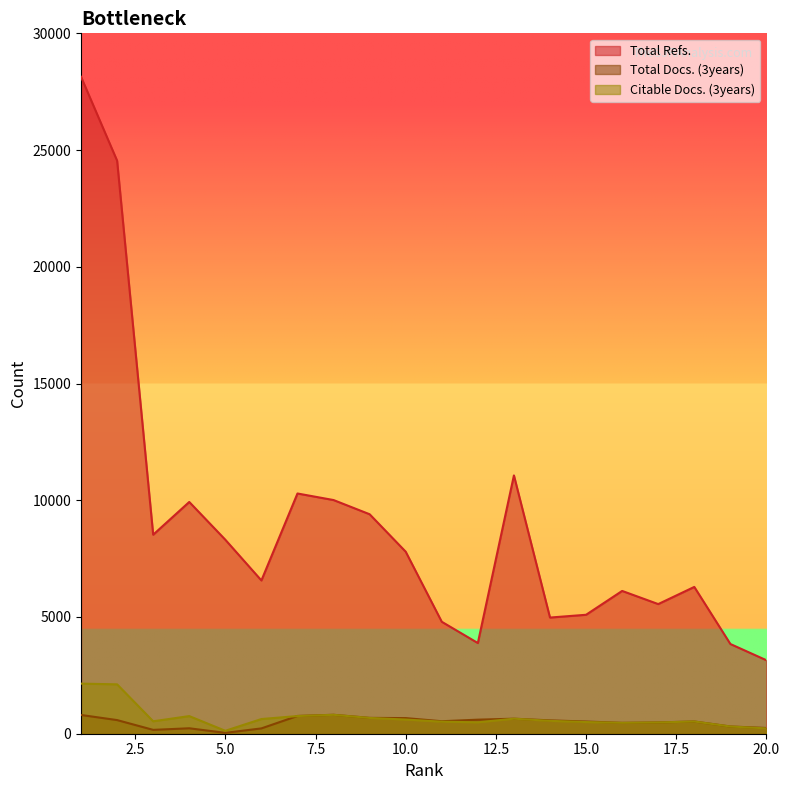

Where is the first local maximum for Total Docs. (3years)?

4